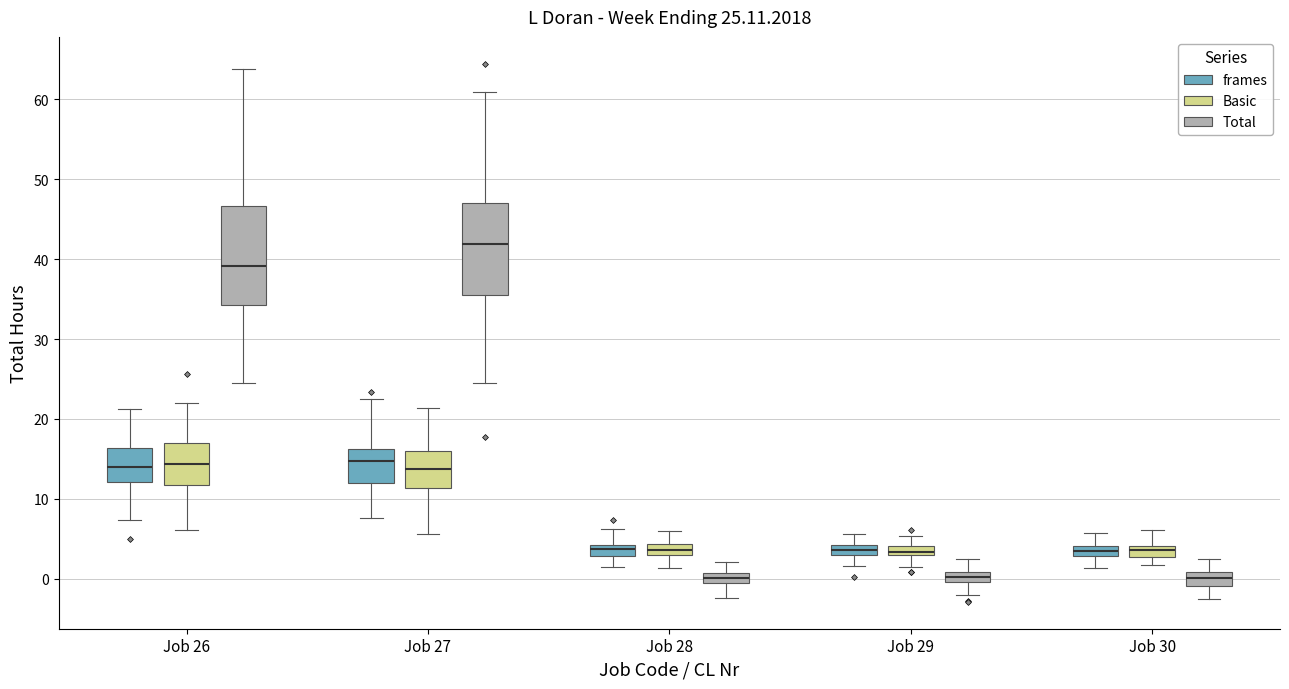

Which box has the highest median line?

Job 27 (Total)